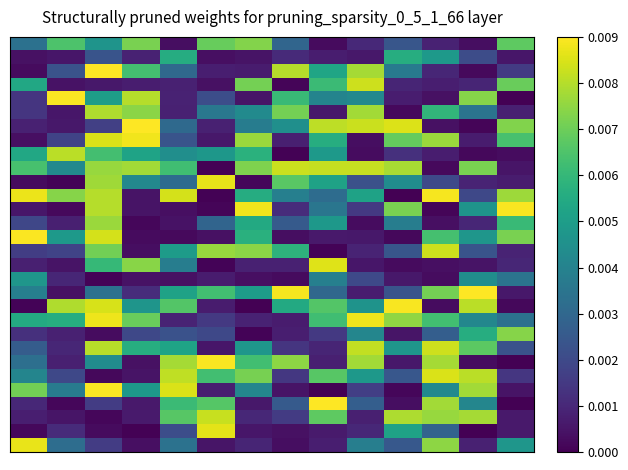

At how many categories does at least one series exceed 0?

14